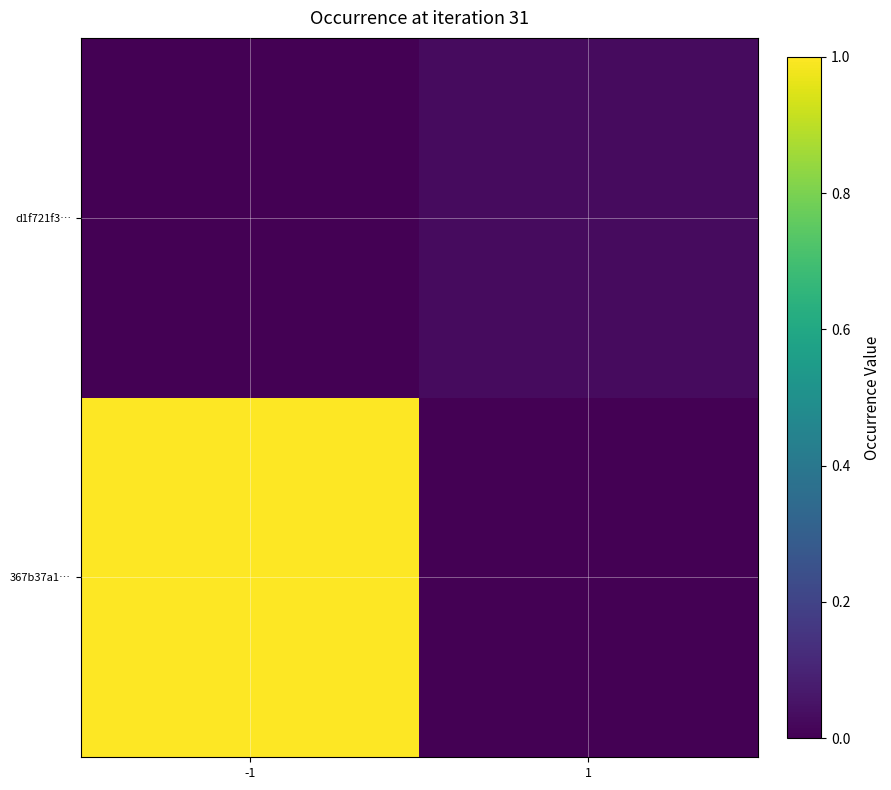

Between -1 and 1, which is larger?

-1